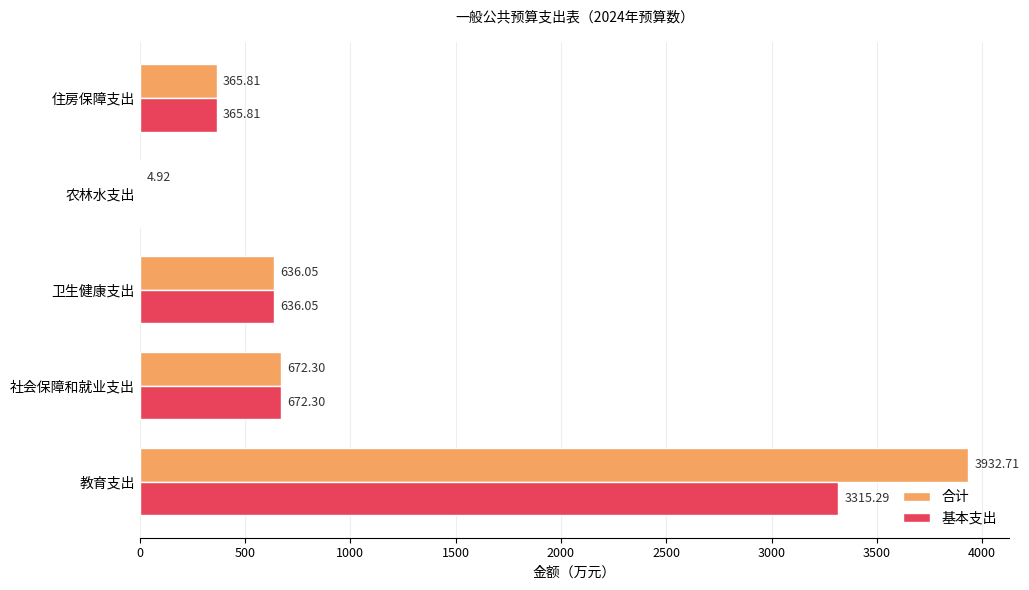

Between 教育支出 and 农林水支出, which series saw the biggest shift?

合计